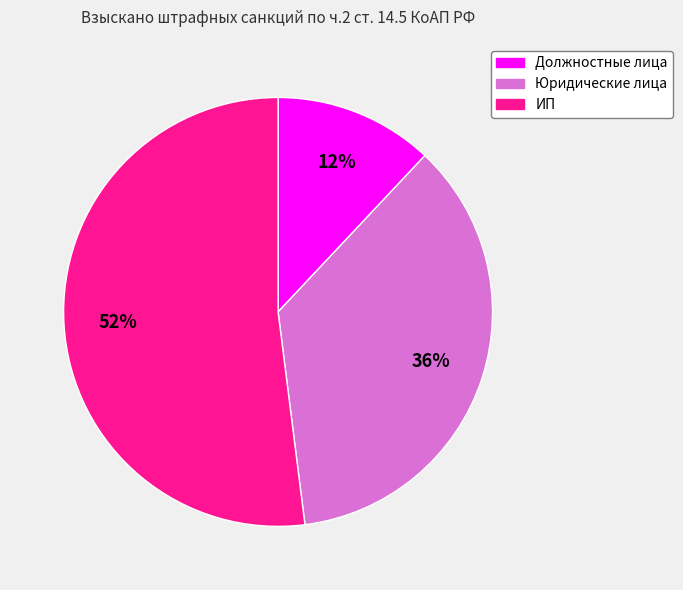

Is the sum of Должностные лица and Юридические лица greater than half?

No